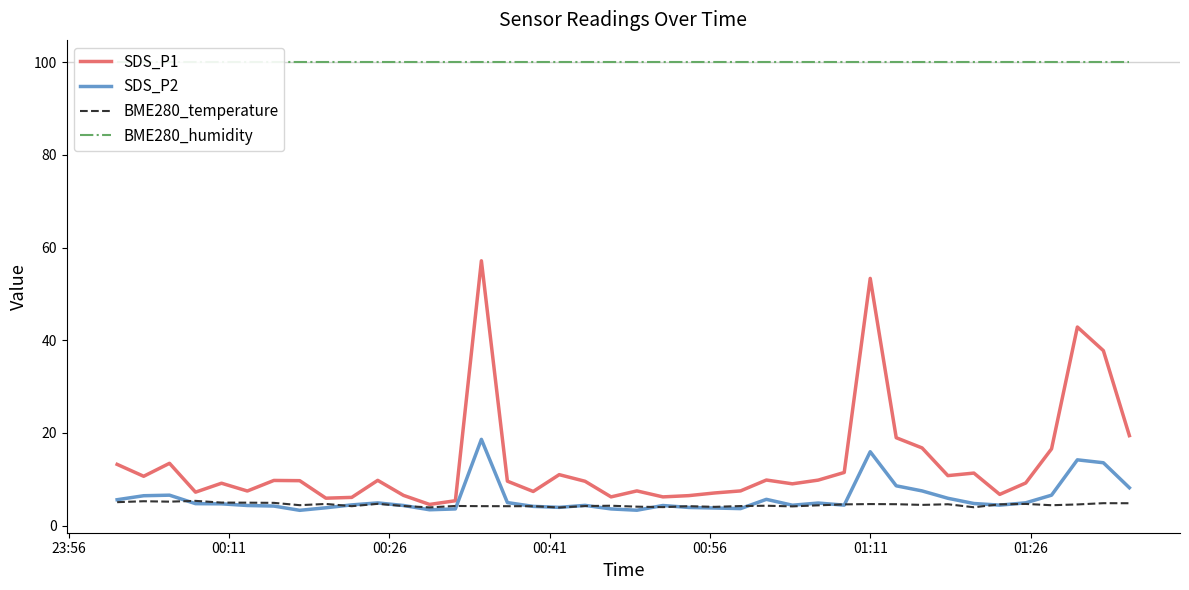

What is the maximum value for BME280_temperature?

5.3